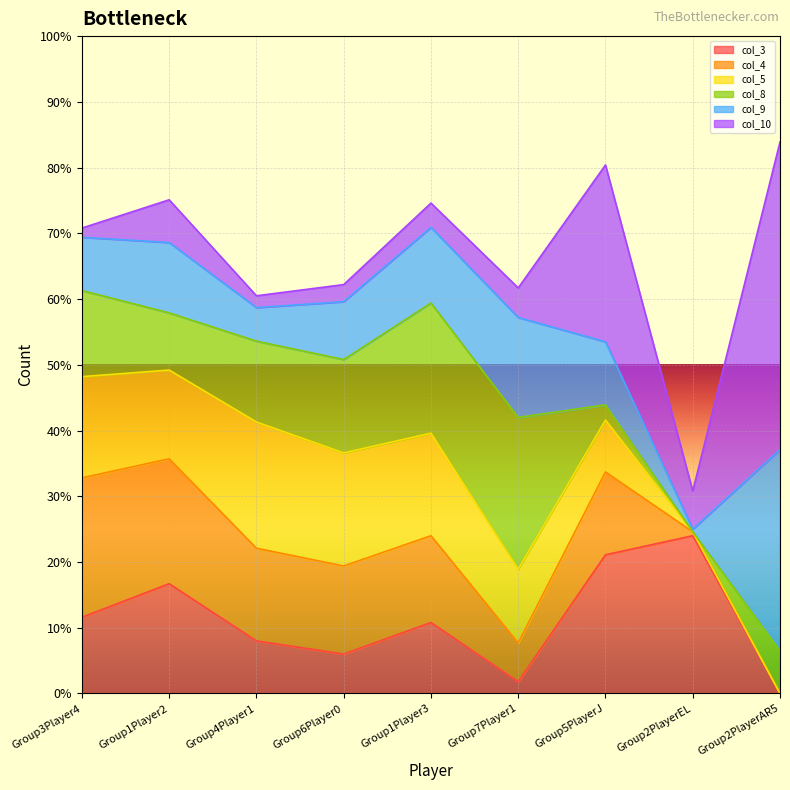

How many values in col_3 are above zero?

8